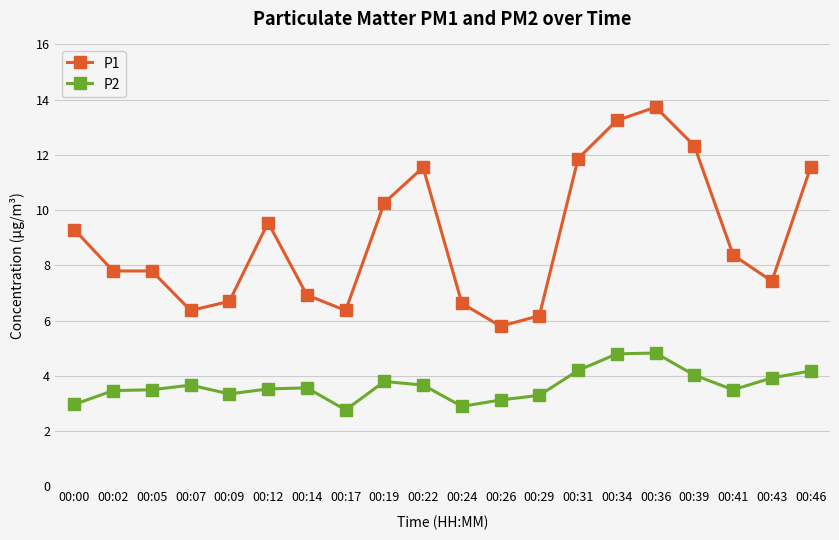

What are all the series names shown in the legend?

P1, P2